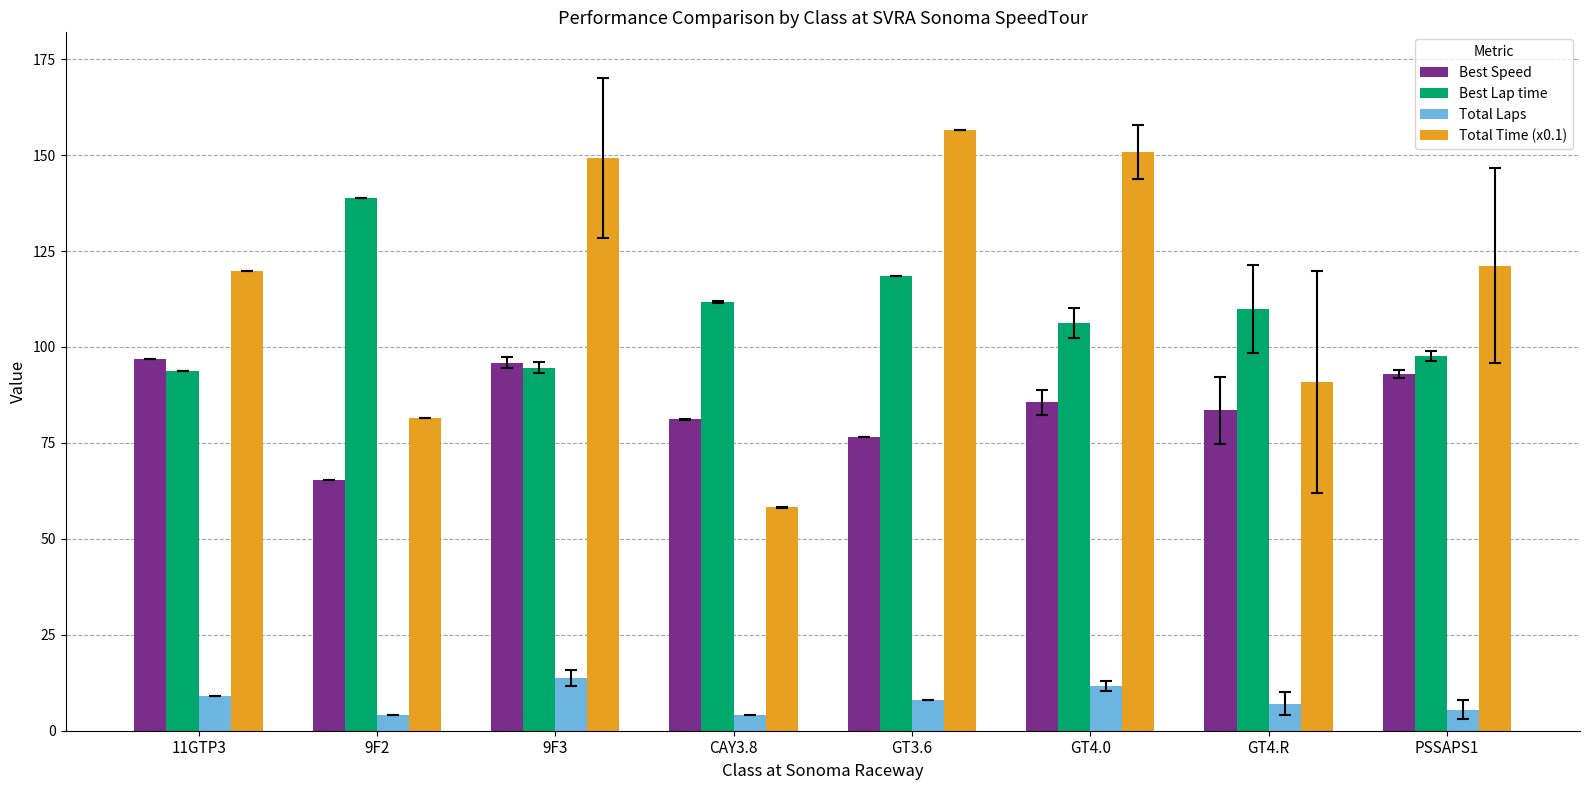

What is the difference between the highest and lowest values at 11GTP3?

110.8